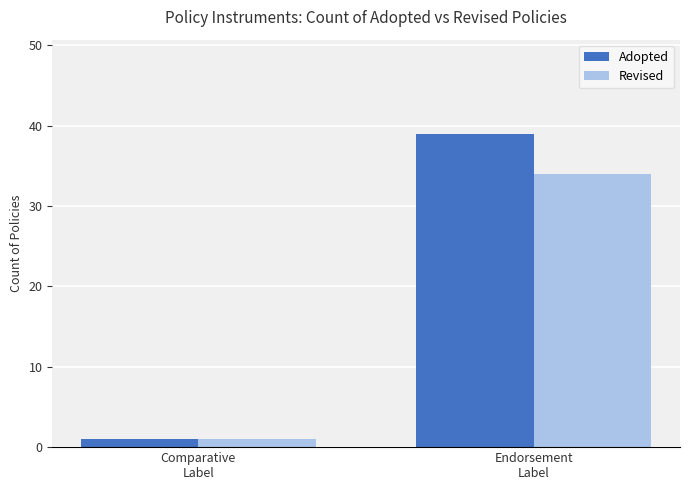

How many data points in Revised are less than 34?

1